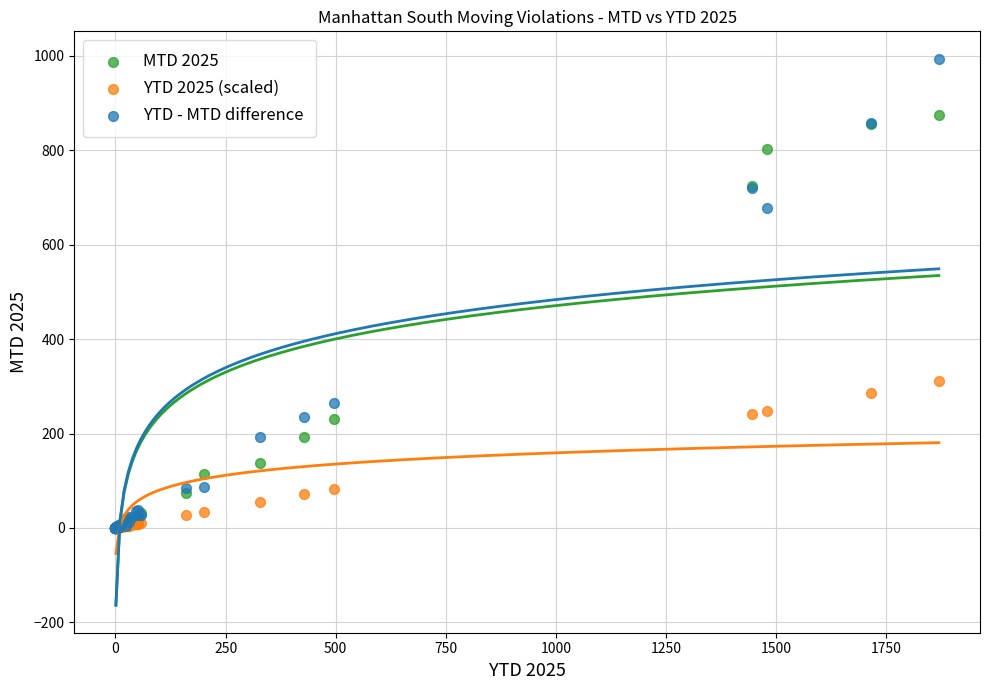

Which series reaches the maximum Y coordinate?

YTD - MTD difference